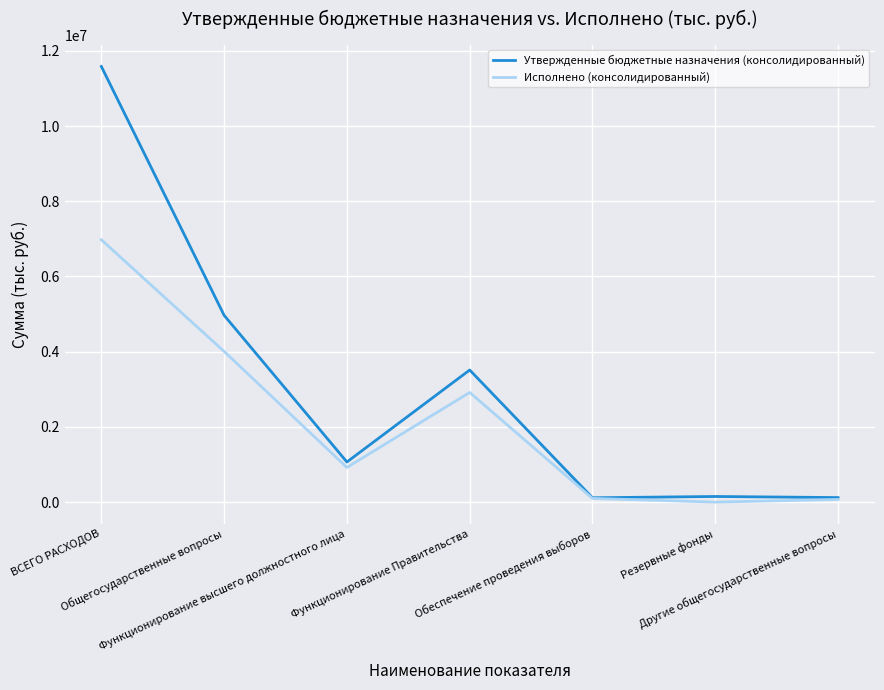

Where does the Исполнено (консолидированный) series first go above 921797?

ВСЕГО РАСХОДОВ